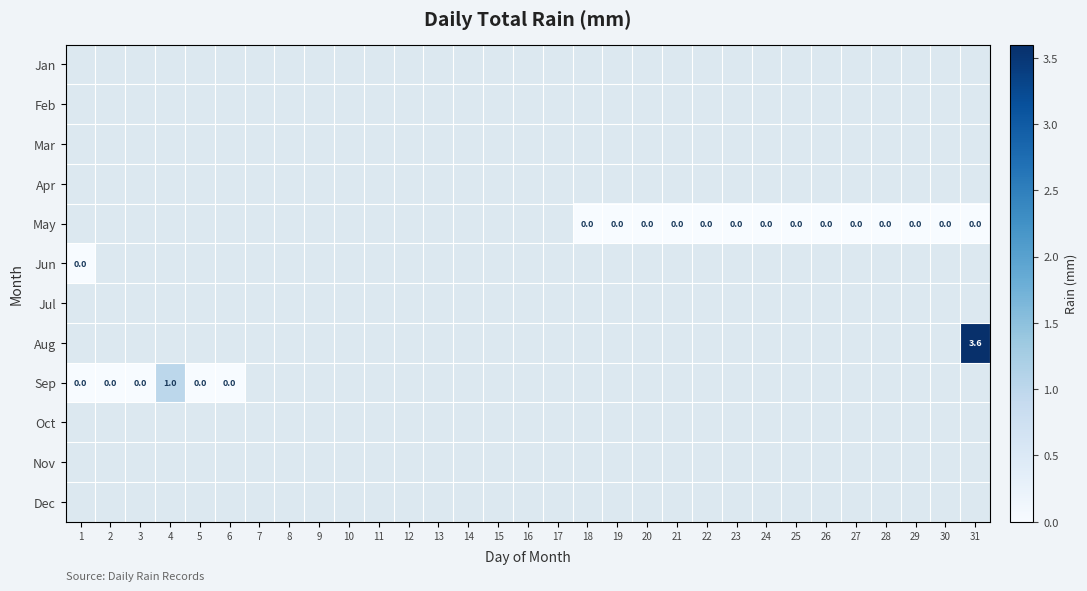

Rank the series by their average value, from highest to lowest.

Jan, Feb, Mar, Apr, May, Jun, Jul, Aug, Sep, Oct, Nov, Dec